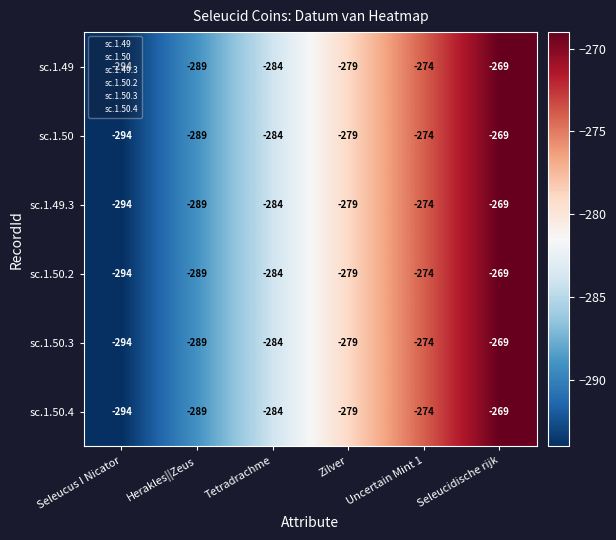

What is the total value across all series at Uncertain Mint 1?

-1644